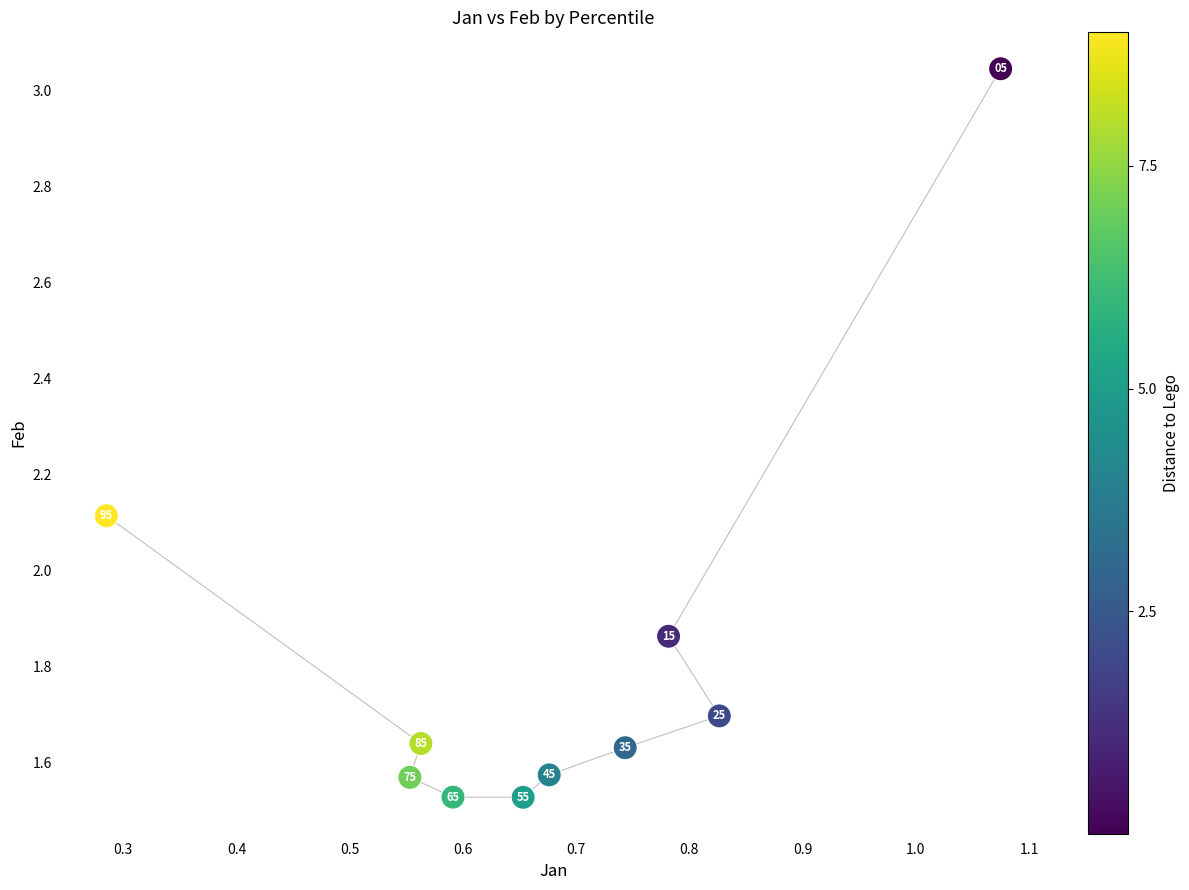

What is the average Y value?

1.8